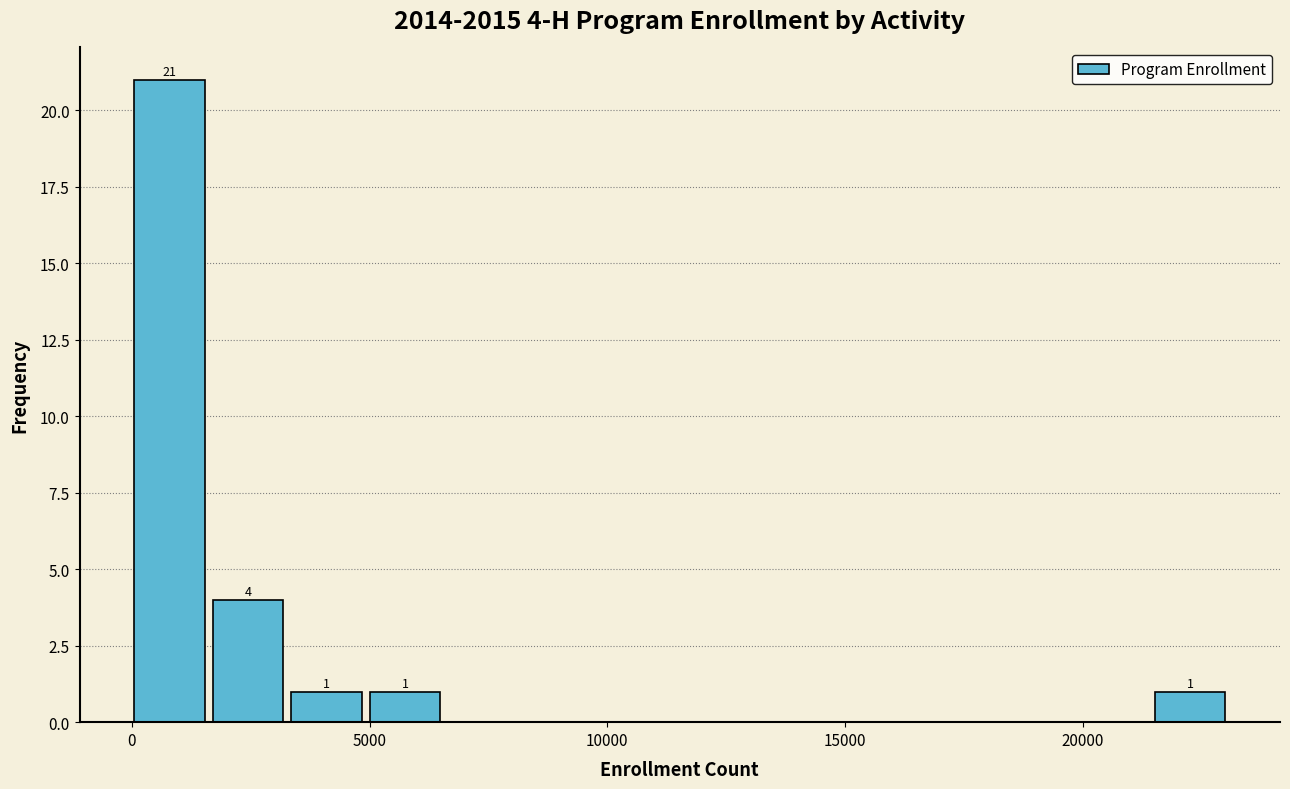

Read against the x-axis, roughly where is the centre of the tallest bar?

1000